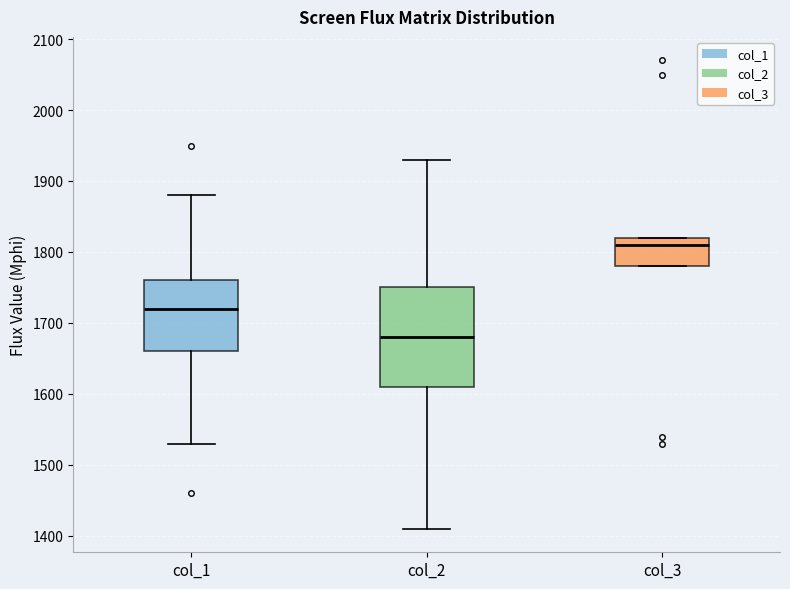

Which box's median line is the lowest?

col_2